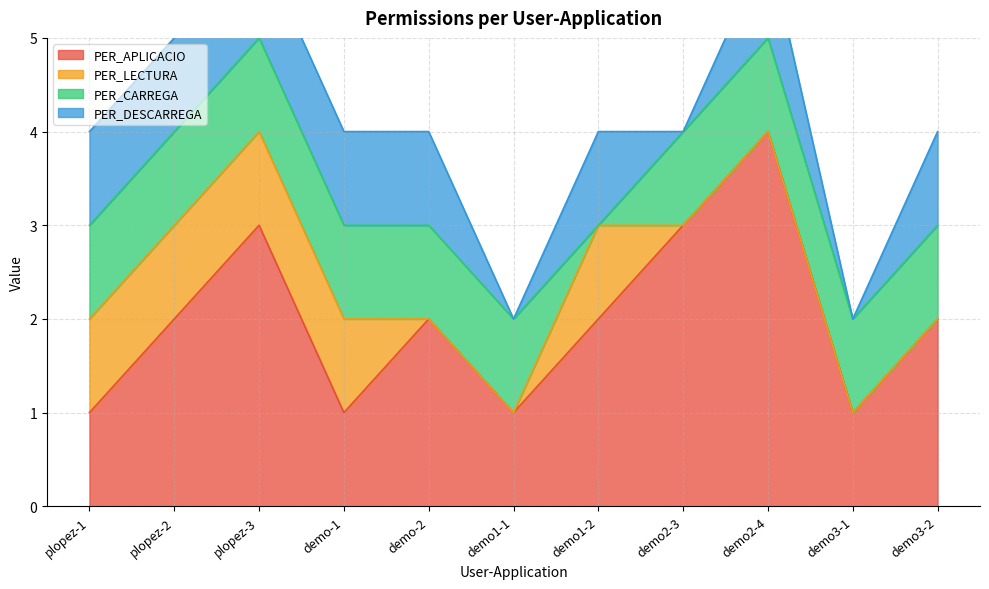

Is the value of PER_CARREGA at demo2-4 greater than the value of PER_APLICACIO at demo1-1?

No